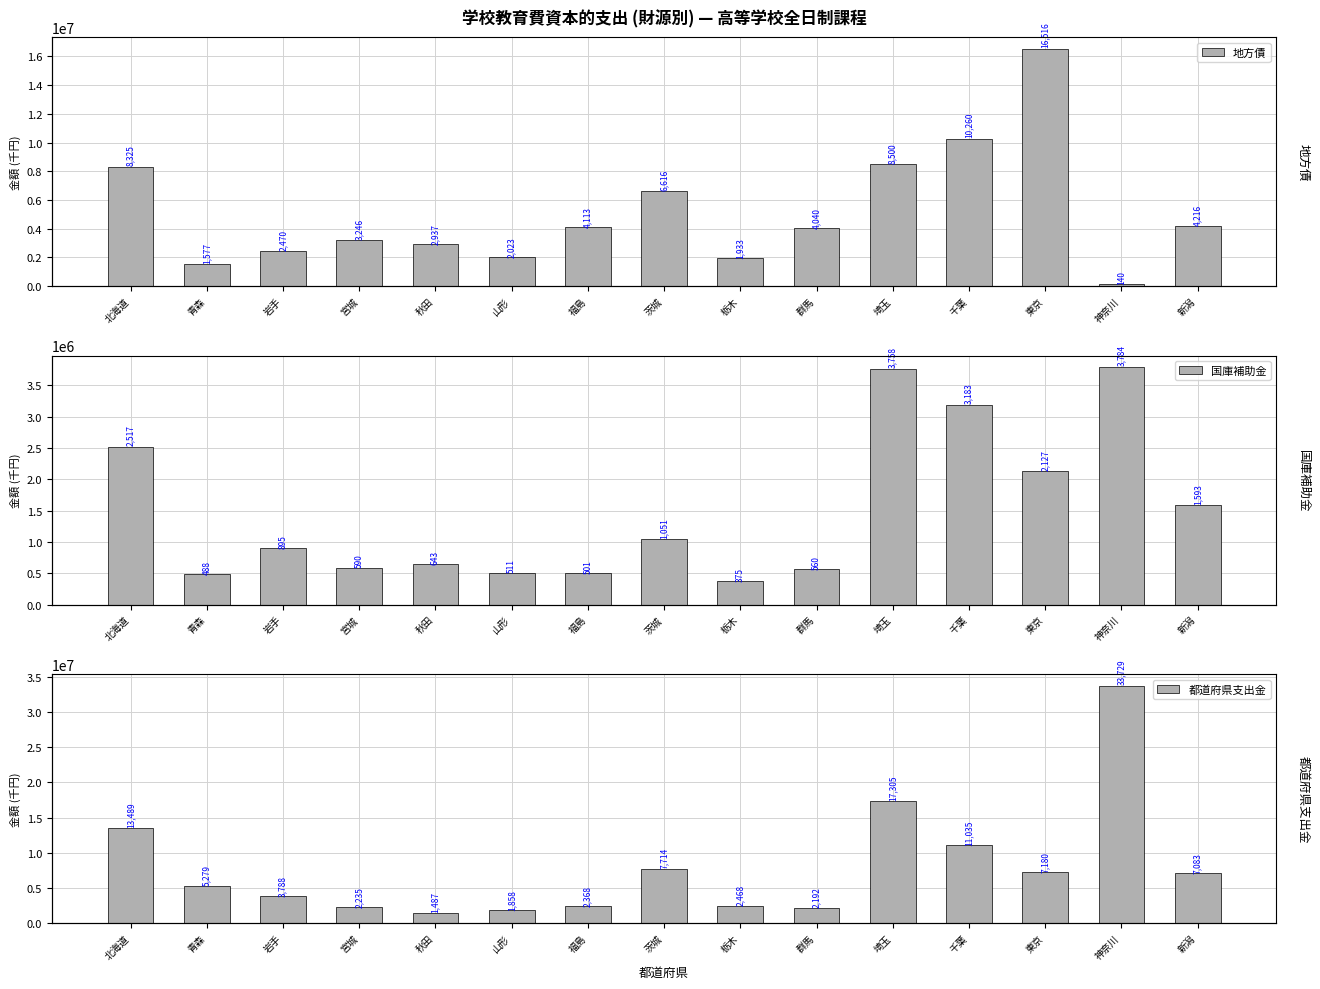

What is the total value across all series at 秋田?

5068020